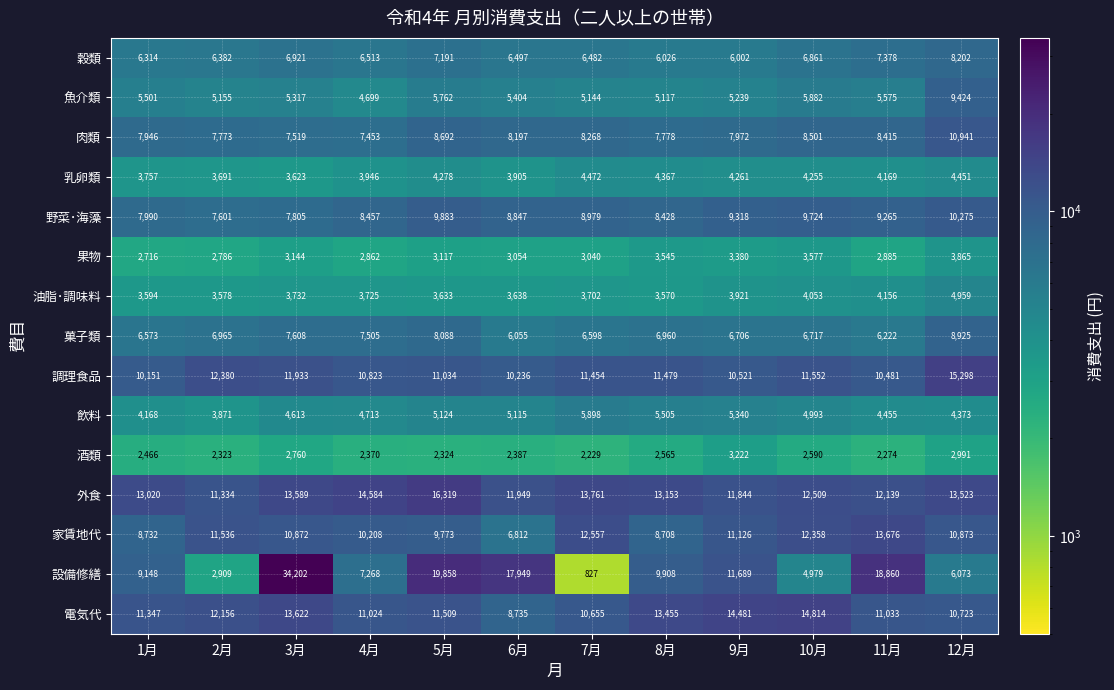

The 菓子類 series shows 8088 at 5月. True or false?

True